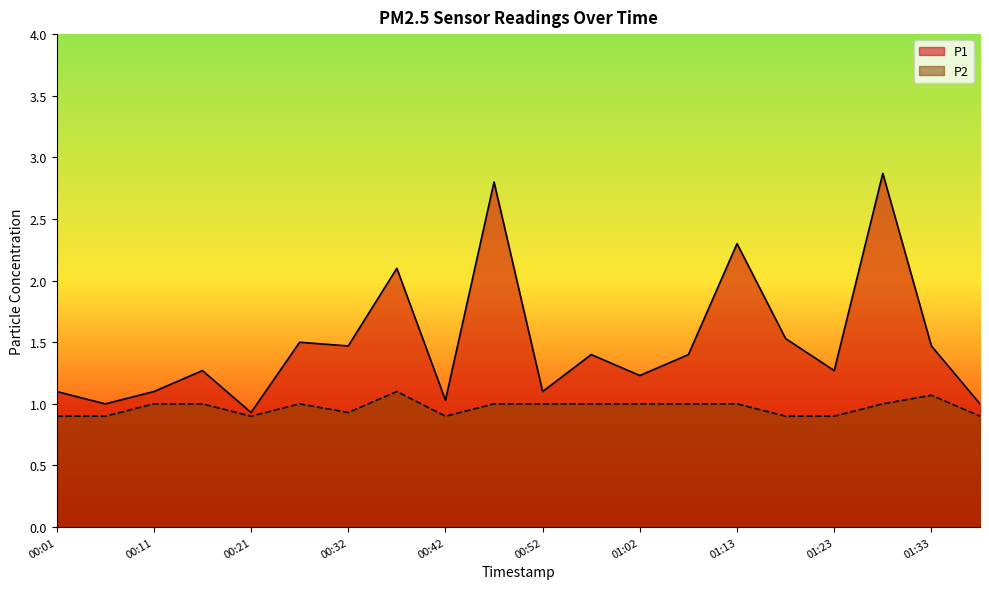

What is the sum of all P2 values?

19.4